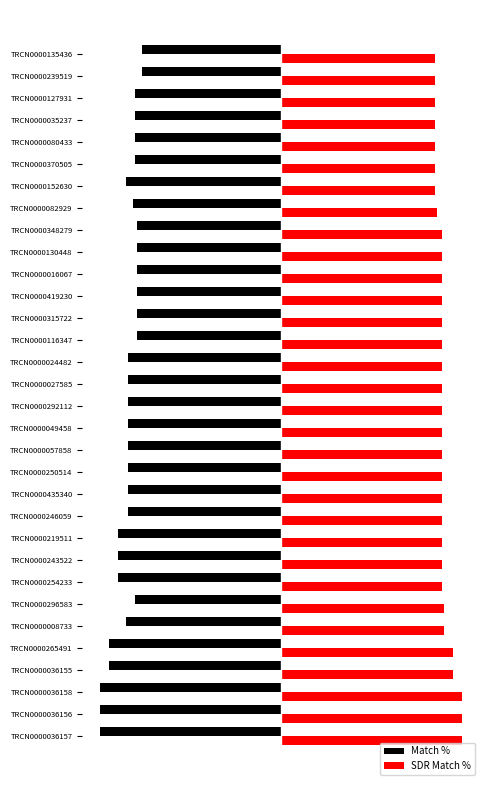

What are all the series names shown in the legend?

Match %, SDR Match %